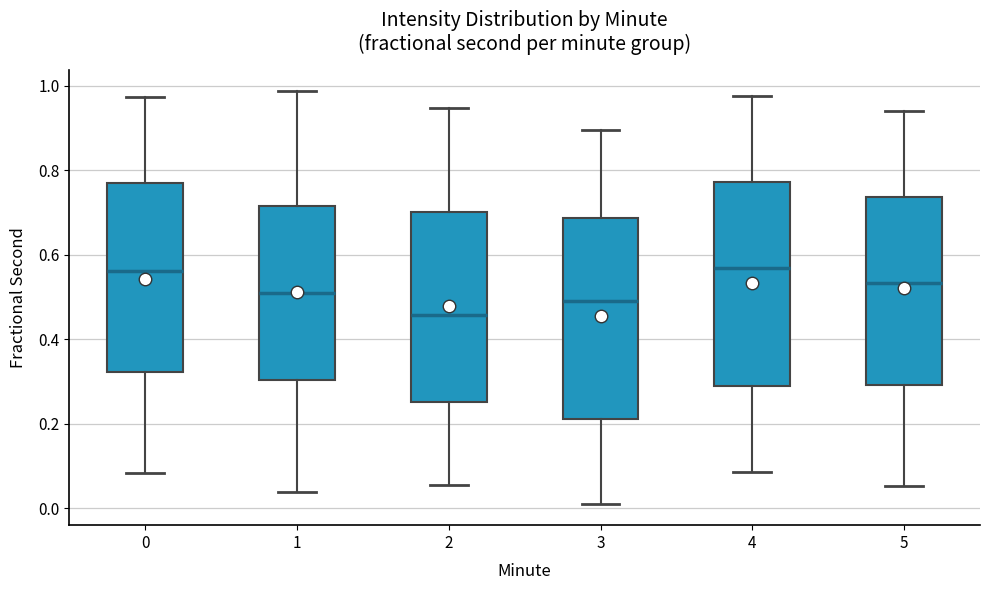

Reading left to right, transcribe this box plot: for each box, give where its median line is, the range the box spans, and where its two whiskers end, as read against the y-axis. The values are not printed on the chart, so give them approximately, as read against the axis.

0: median 0.56, box 0.32 to 0.76, whiskers 0.08 to 0.98
1: median 0.50, box 0.30 to 0.72, whiskers 0.04 to 0.98
2: median 0.46, box 0.26 to 0.70, whiskers 0.06 to 0.94
3: median 0.50, box 0.22 to 0.68, whiskers 0.00 to 0.90
4: median 0.56, box 0.28 to 0.78, whiskers 0.08 to 0.98
5: median 0.54, box 0.30 to 0.74, whiskers 0.06 to 0.94